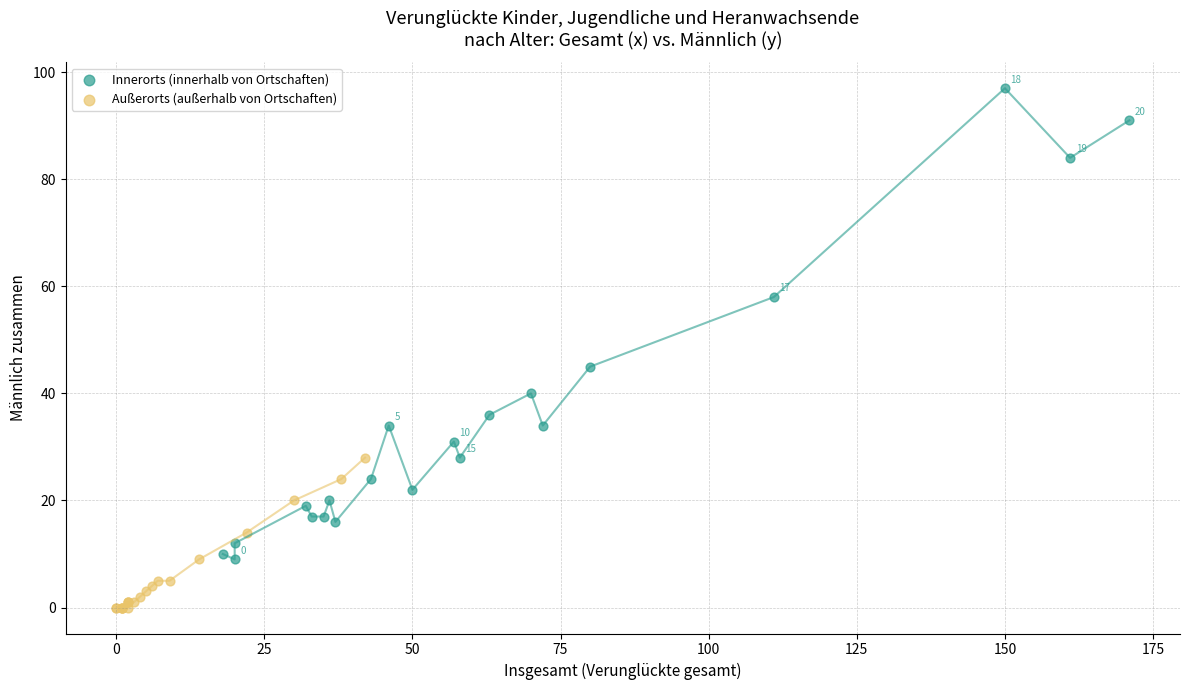

Which series has the largest Y range (max minus min)?

Innerorts (innerhalb von Ortschaften)